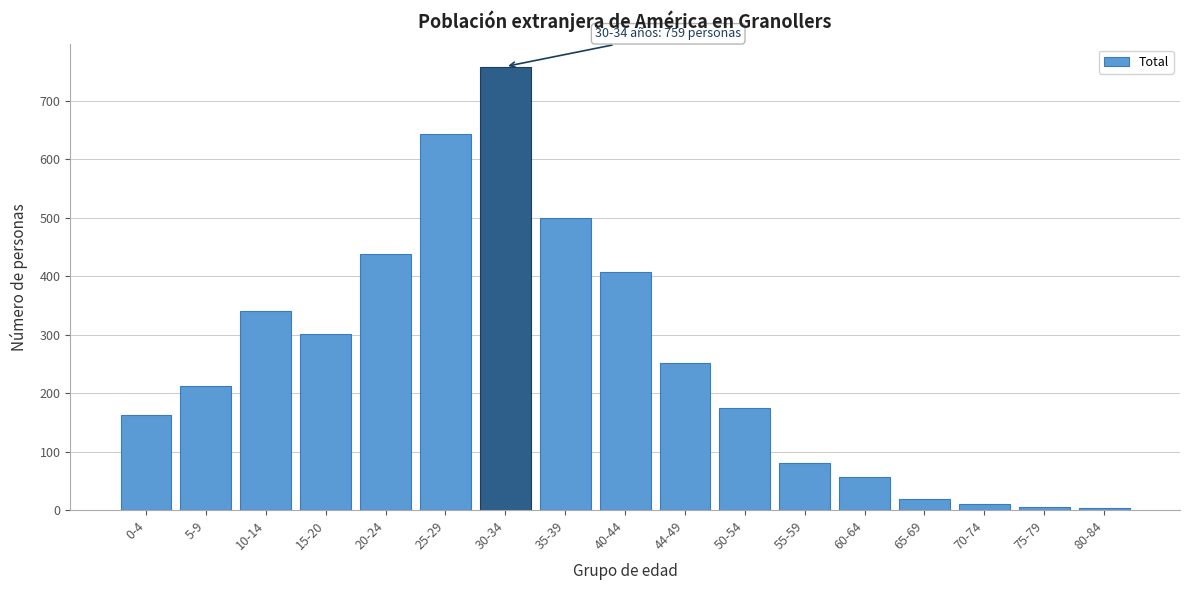

Which has a higher value, 50-54 or 35-39?

35-39